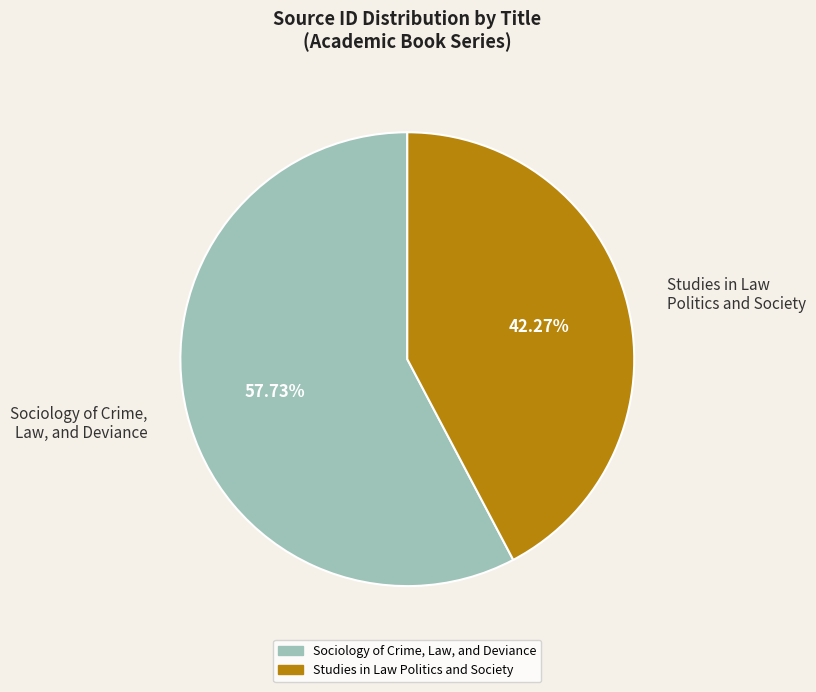

True or false: Studies in Law Politics and Society accounts for 42% of the total.

True